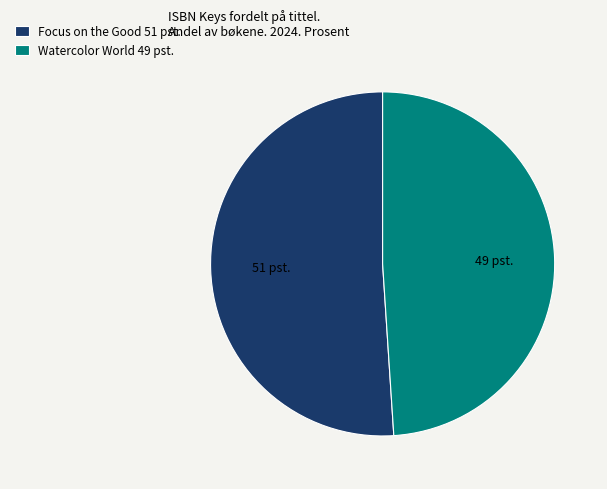

Does Focus on the Good represent more than half of the total?

Yes